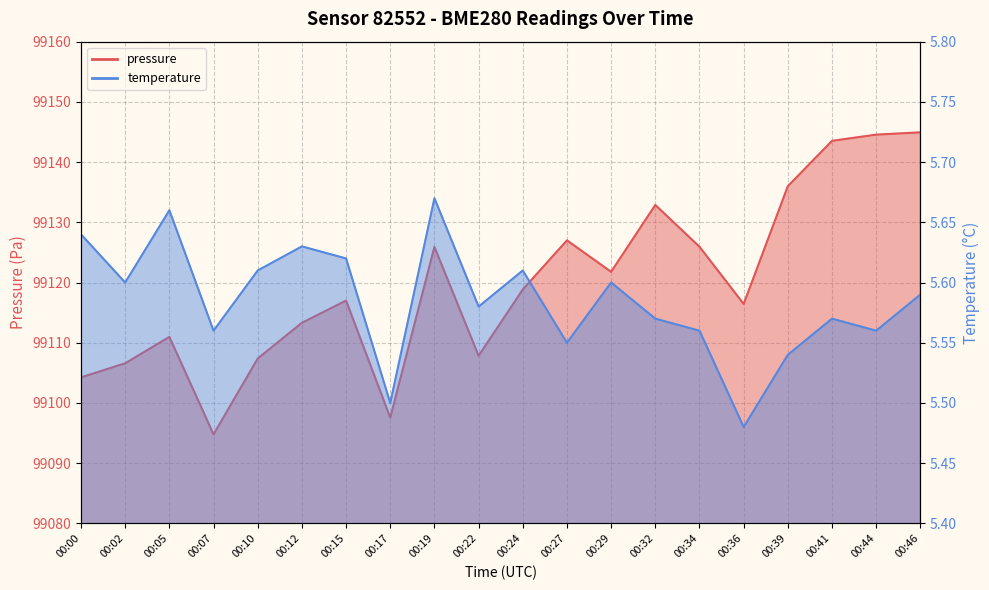

Reading left to right, extract all data points from this chart.

pressure: 00:00=99104.2	00:02=99106.6	00:05=99111.0	00:07=99094.8	00:10=99107.4	00:12=99113.3	00:15=99117.0	00:17=99097.6	00:19=99125.9	00:22=99107.8	00:24=99118.8	00:27=99127.0	00:29=99121.8	00:32=99132.9	00:34=99125.9	00:36=99116.4	00:39=99136.0	00:41=99143.5	00:44=99144.6	00:46=99144.9
temperature: 00:00=5.6	00:02=5.6	00:05=5.7	00:07=5.6	00:10=5.6	00:12=5.6	00:15=5.6	00:17=5.5	00:19=5.7	00:22=5.6	00:24=5.6	00:27=5.5	00:29=5.6	00:32=5.6	00:34=5.6	00:36=5.5	00:39=5.5	00:41=5.6	00:44=5.6	00:46=5.6